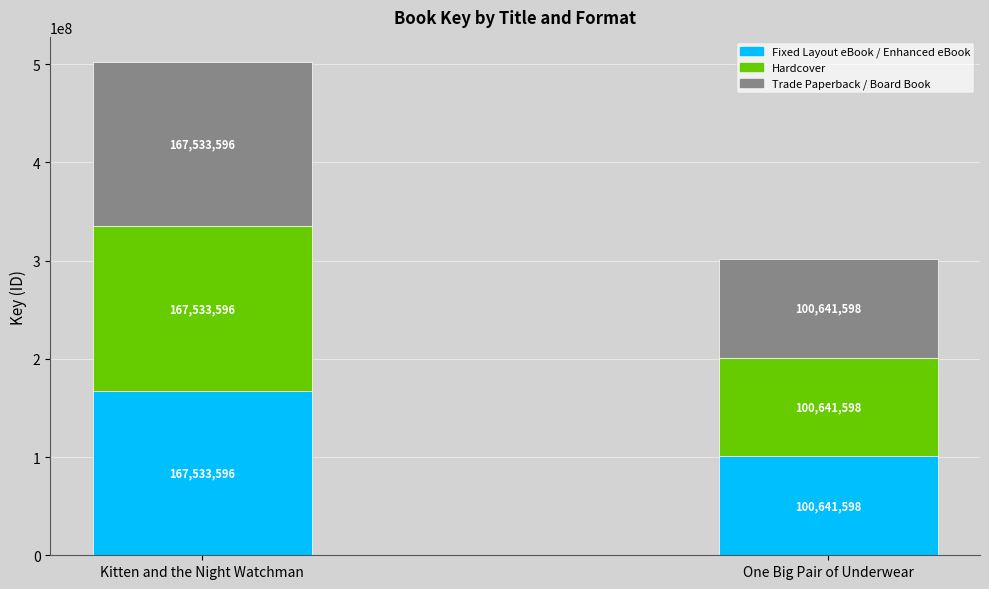

The value of Fixed Layout eBook / Enhanced eBook at Kitten and the Night Watchman is 167533596. True or false?

True